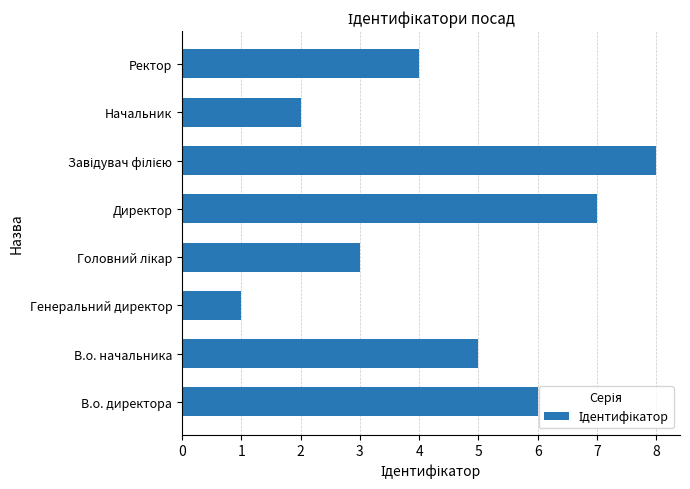

What is the difference between the second highest and minimum values?

6